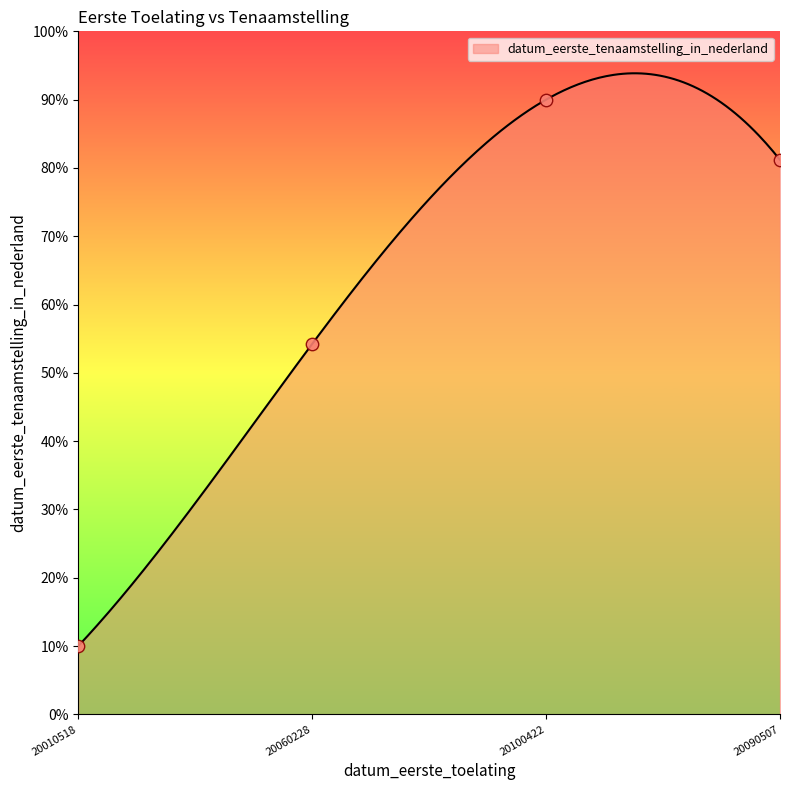

What is the change in value from 20010518 to 20060228?

+44.2